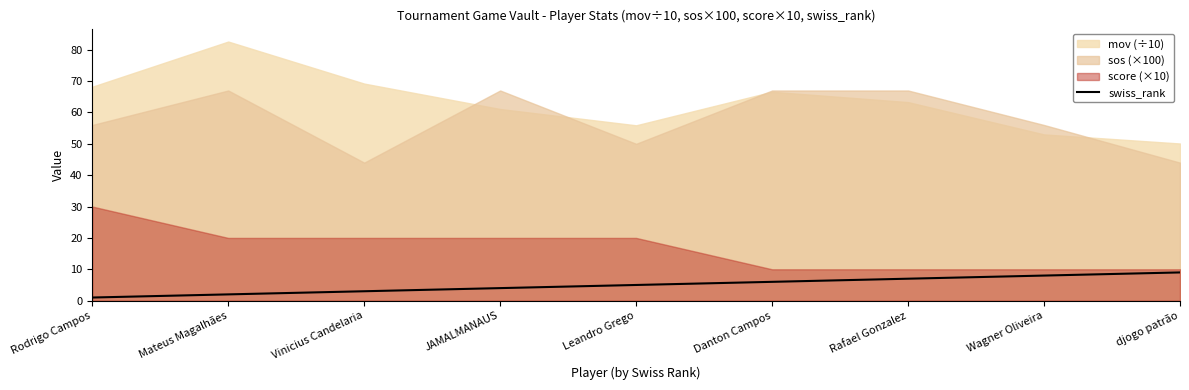

How many values are between 3 and 7?

5